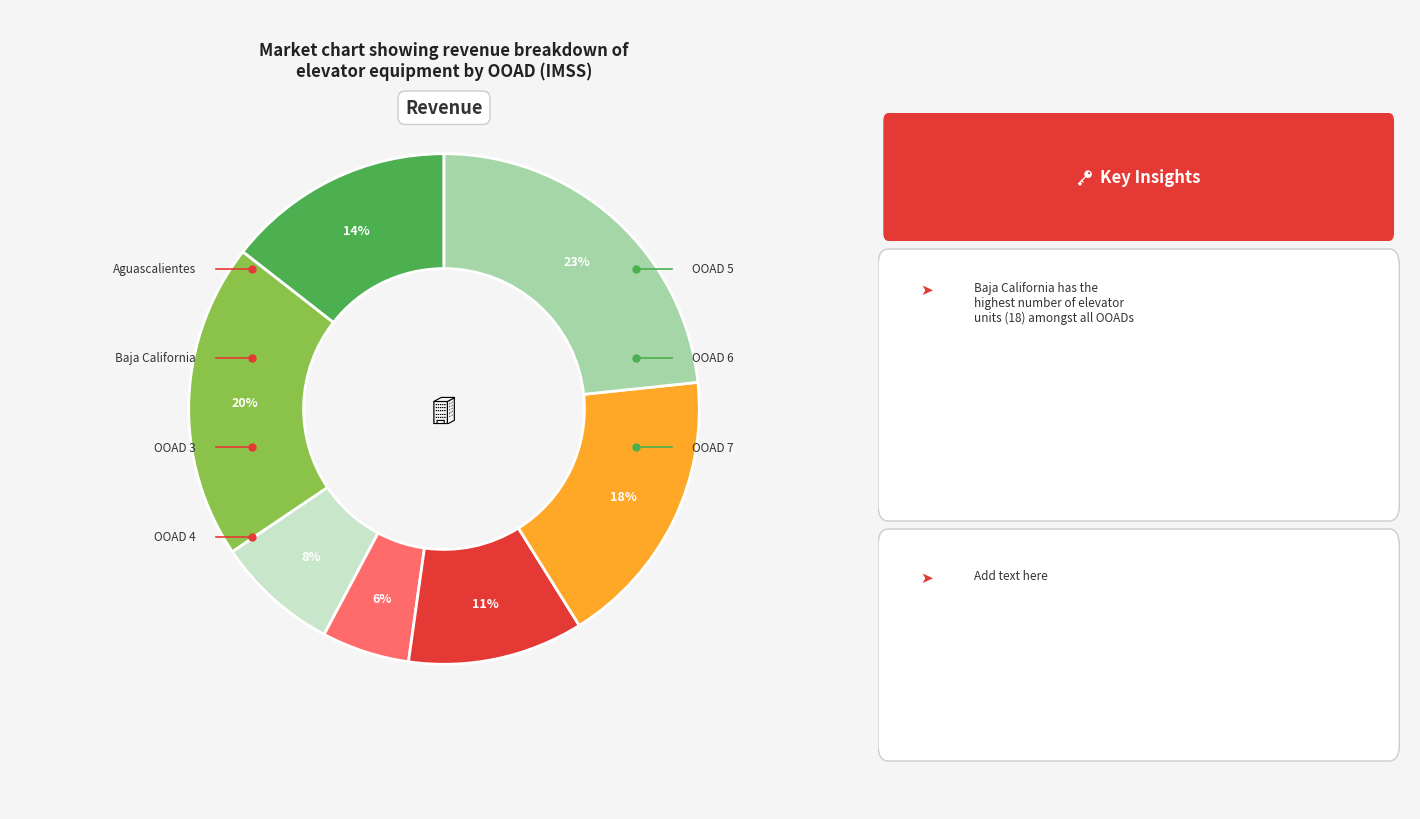

To the nearest percent, what is the average slice percentage?

14%